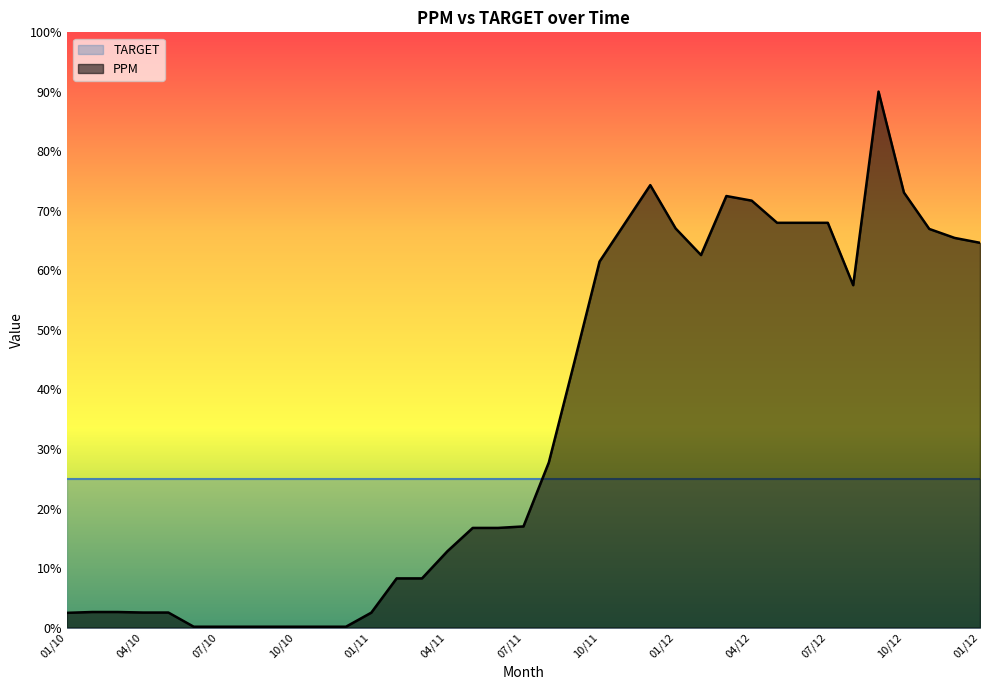

How many categories are shown in the chart?

37